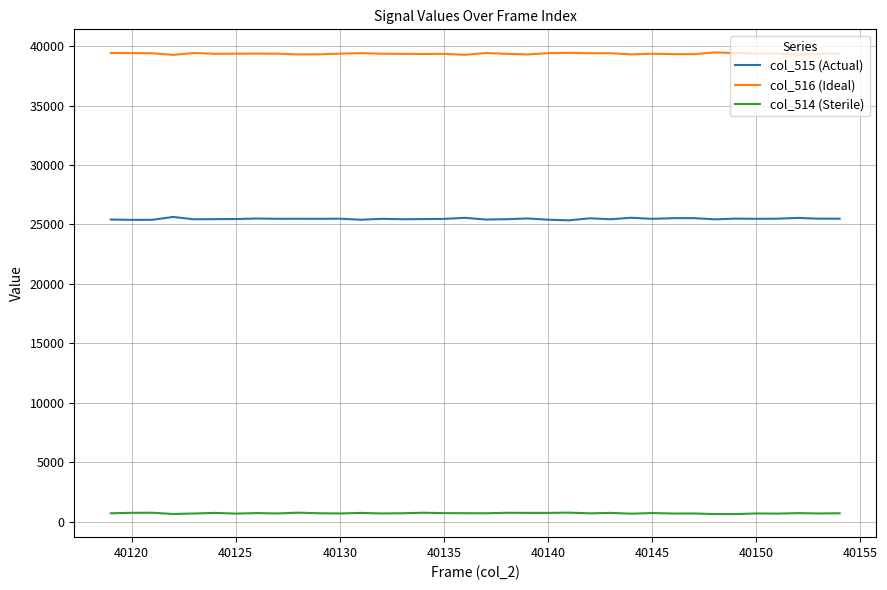

Rank the series by their maximum value, from highest to lowest.

col_516 (Ideal), col_515 (Actual), col_514 (Sterile)